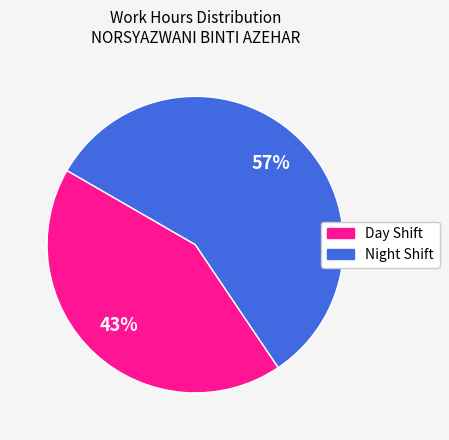

To the nearest percent, what is the difference between the largest and smallest slice percentages?

14%